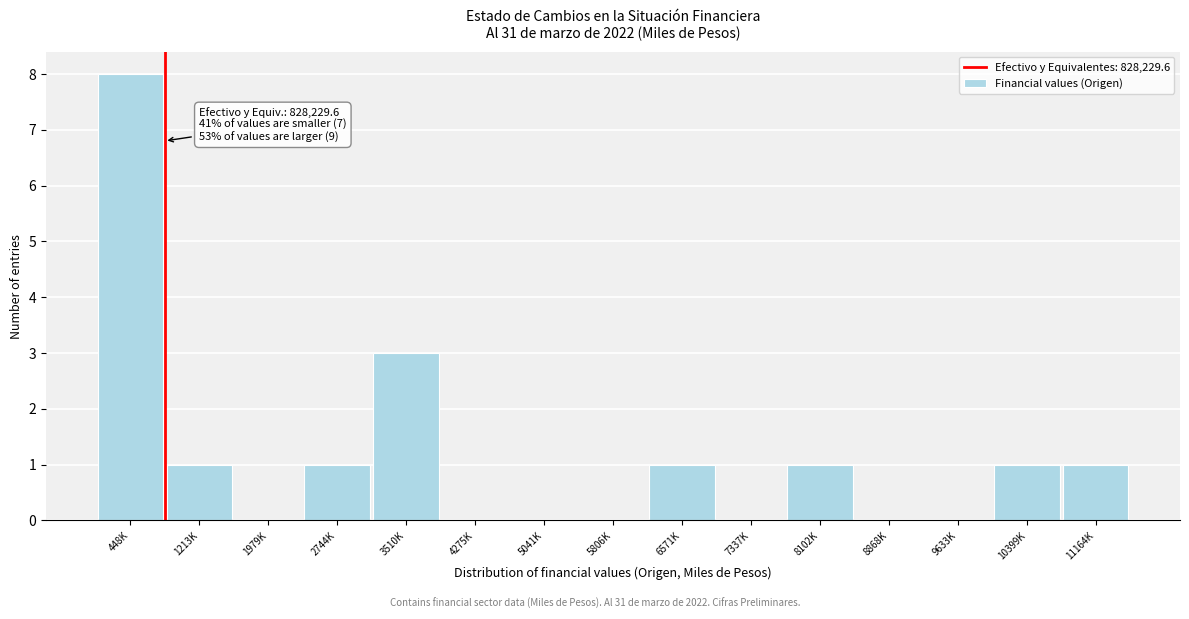

Reading left to right, transcribe all the data shown in this chart.

448K=8	1213K=1	1979K=0	2744K=1	3510K=3	4275K=0	5041K=0	5806K=0	6571K=1	7337K=0	8102K=1	8868K=0	9633K=0	10399K=1	11164K=1